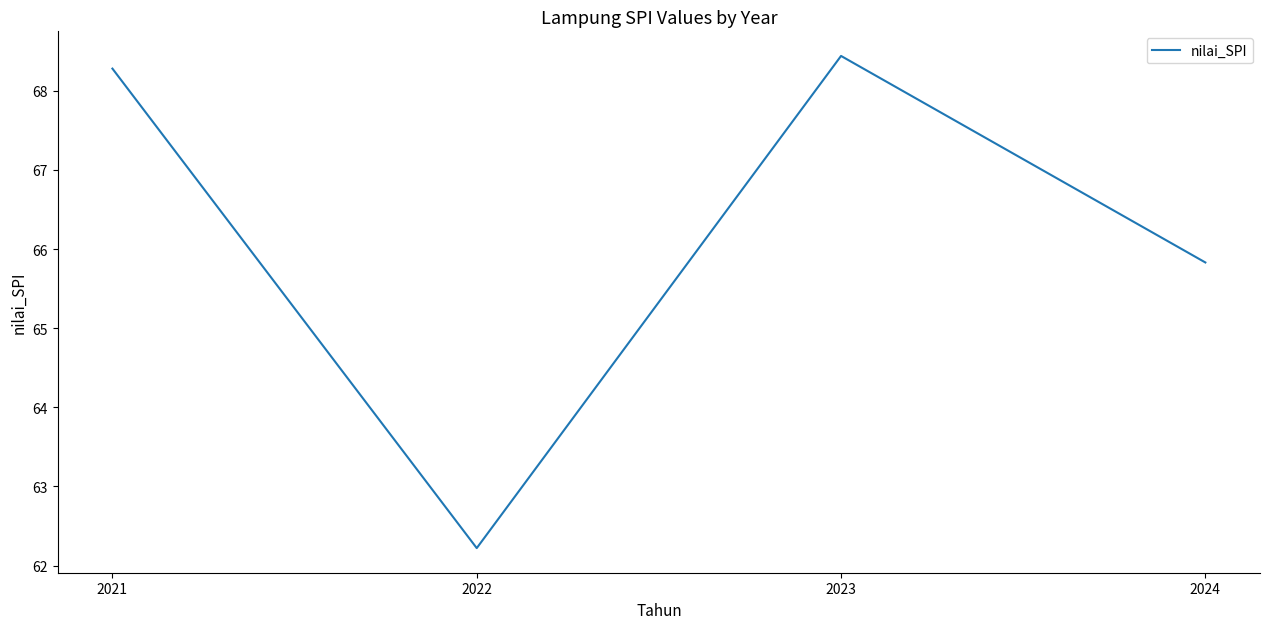

Where does the data first go above 68?

2021